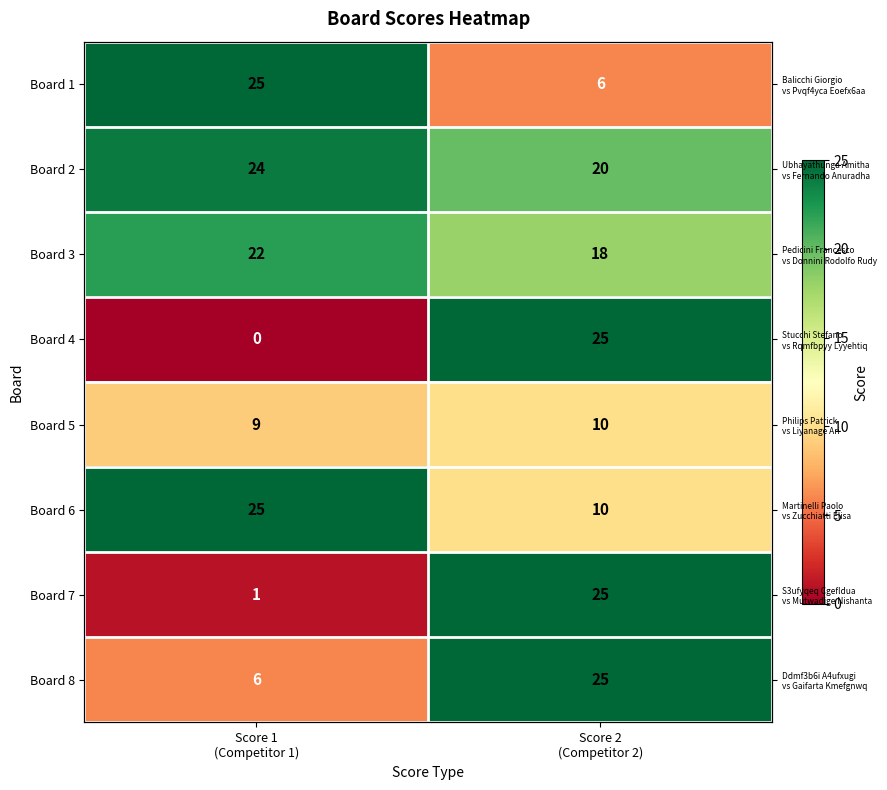

The Board 5 series shows 14 at Score 1 (Competitor 1). True or false?

False